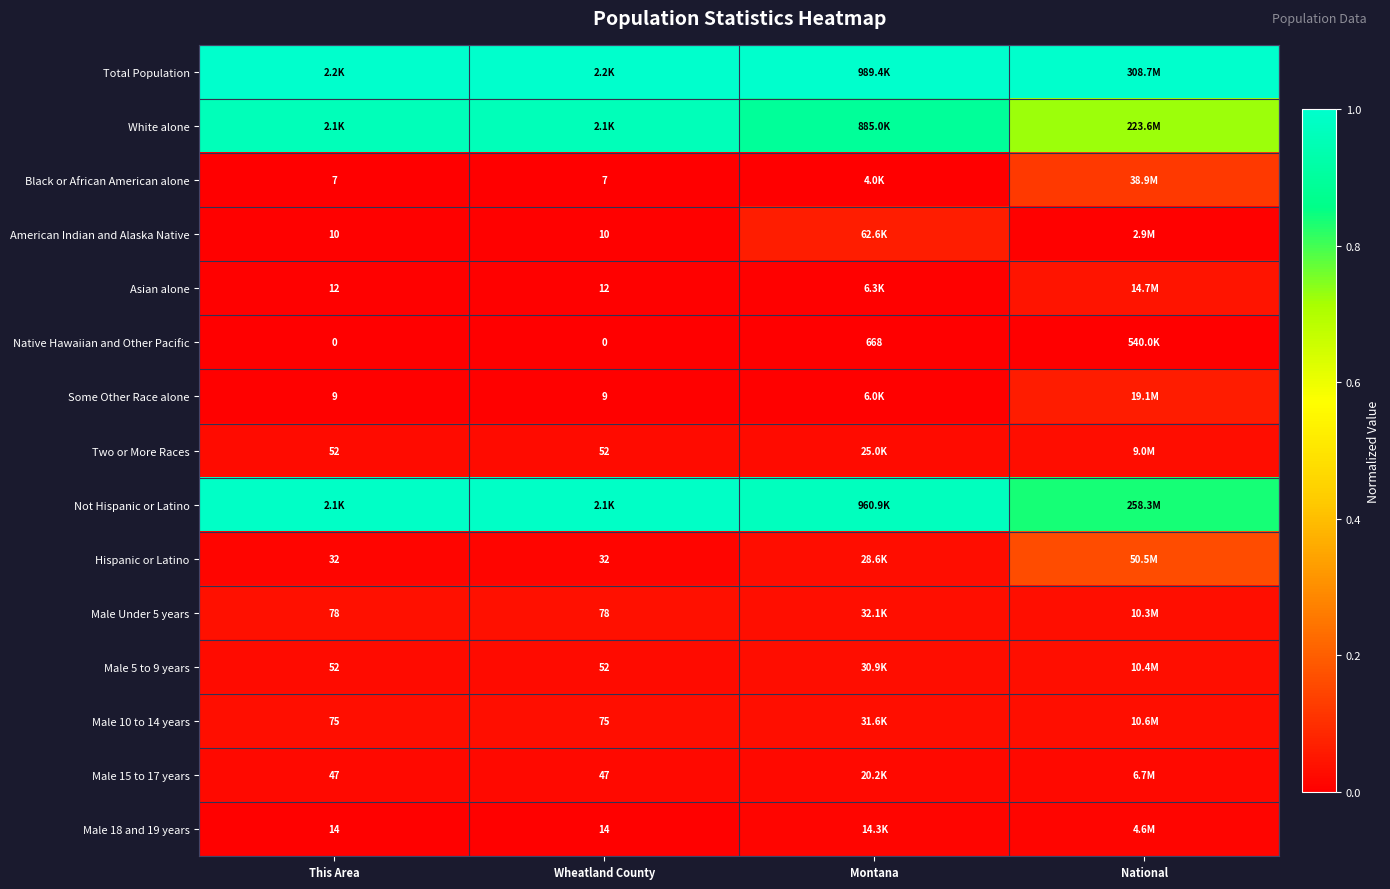

True or false: Two or More Races has a value of 0.0 at Montana.

False